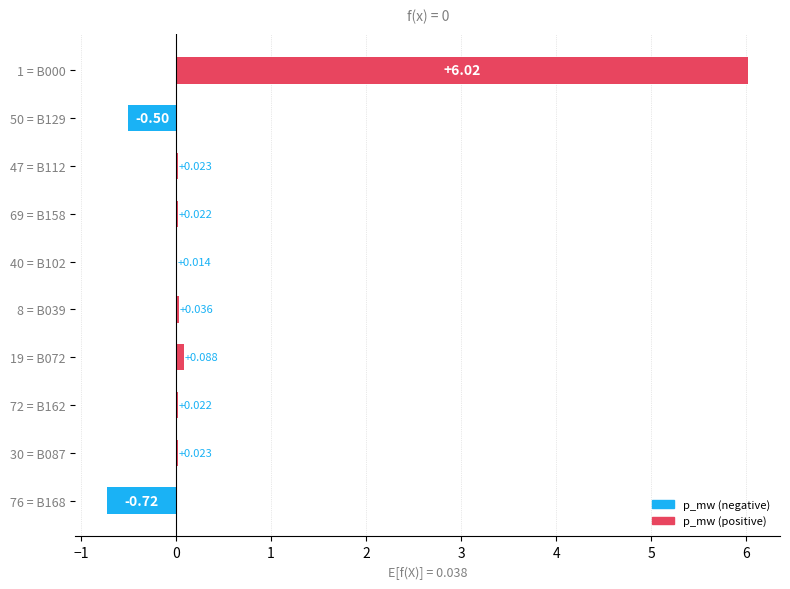

How many data points does each series have?

10